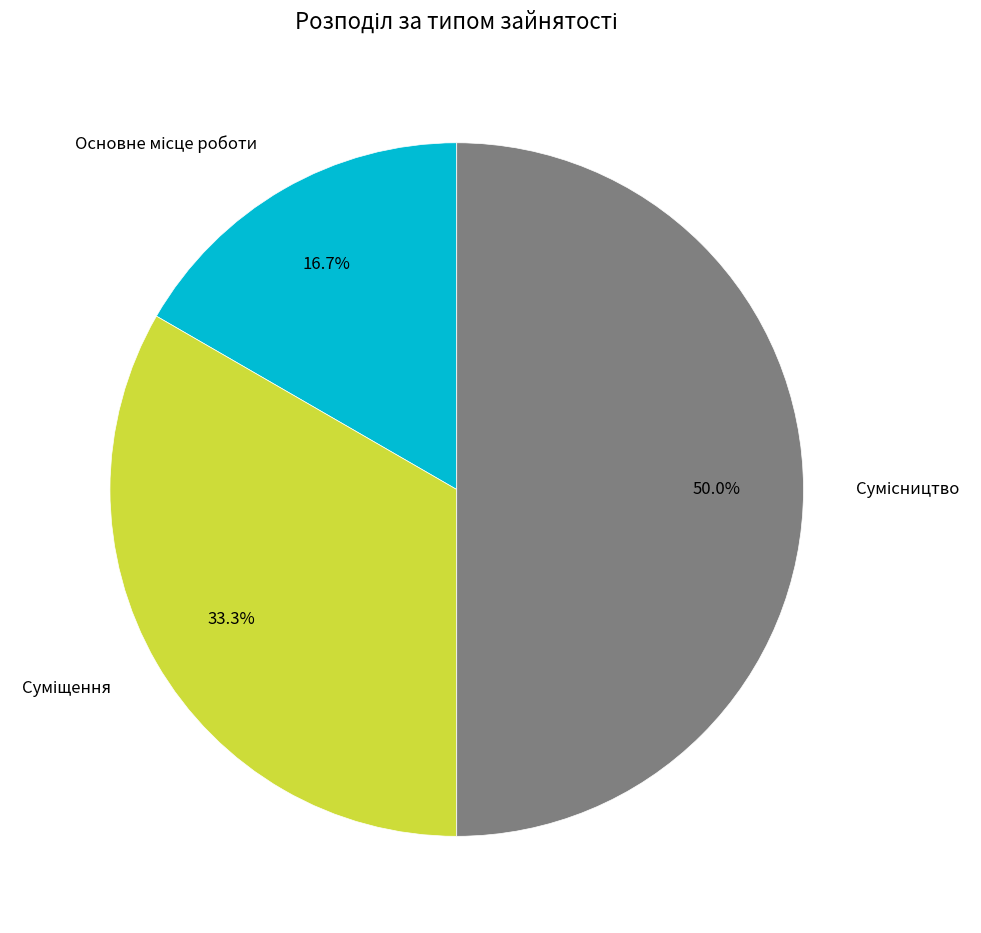

Count the number of slices in the pie.

3